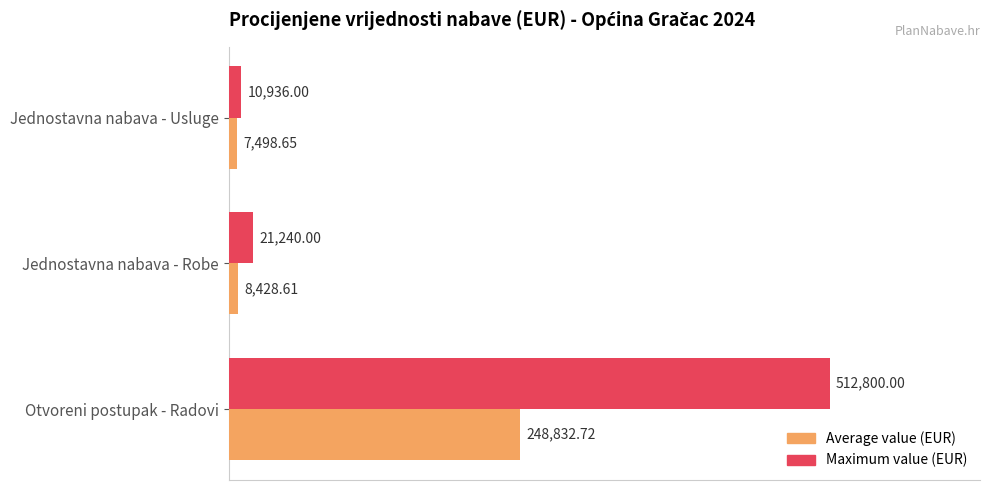

At which label is Average value (EUR) closest to 128165?

Jednostavna nabava - Robe